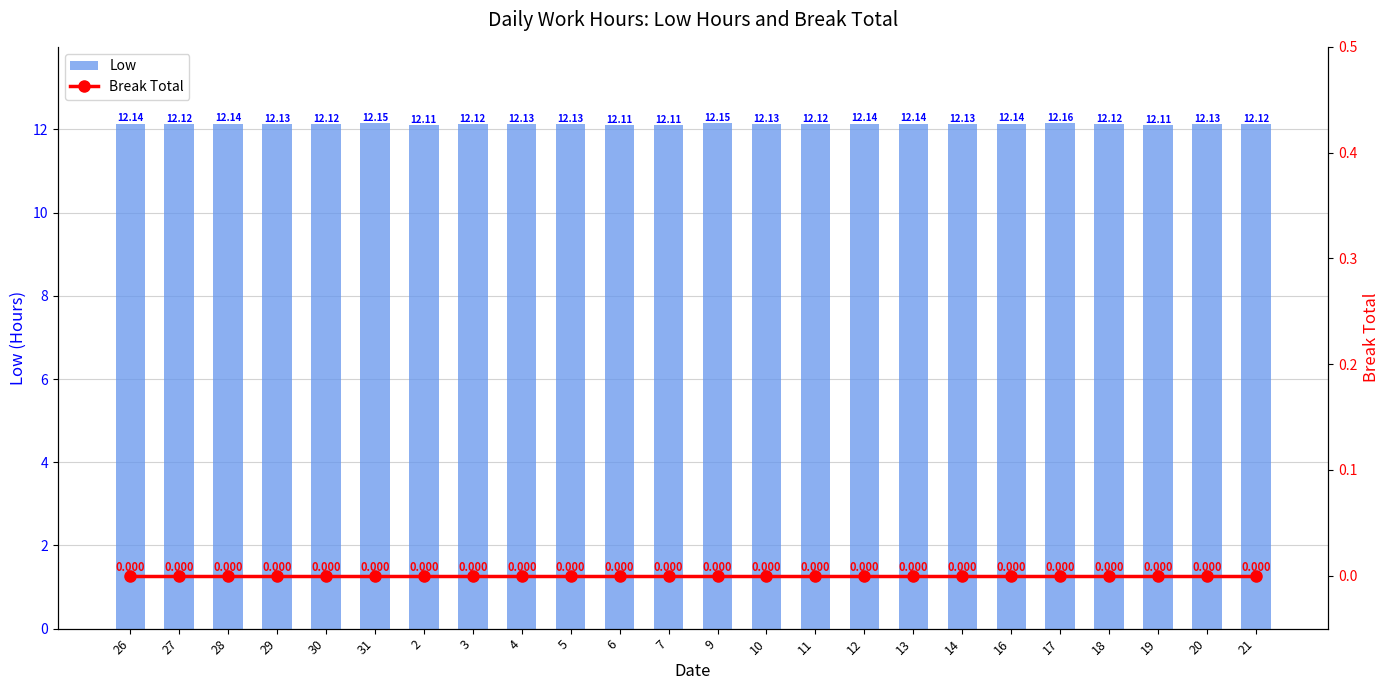

What position from the left is 4?

9